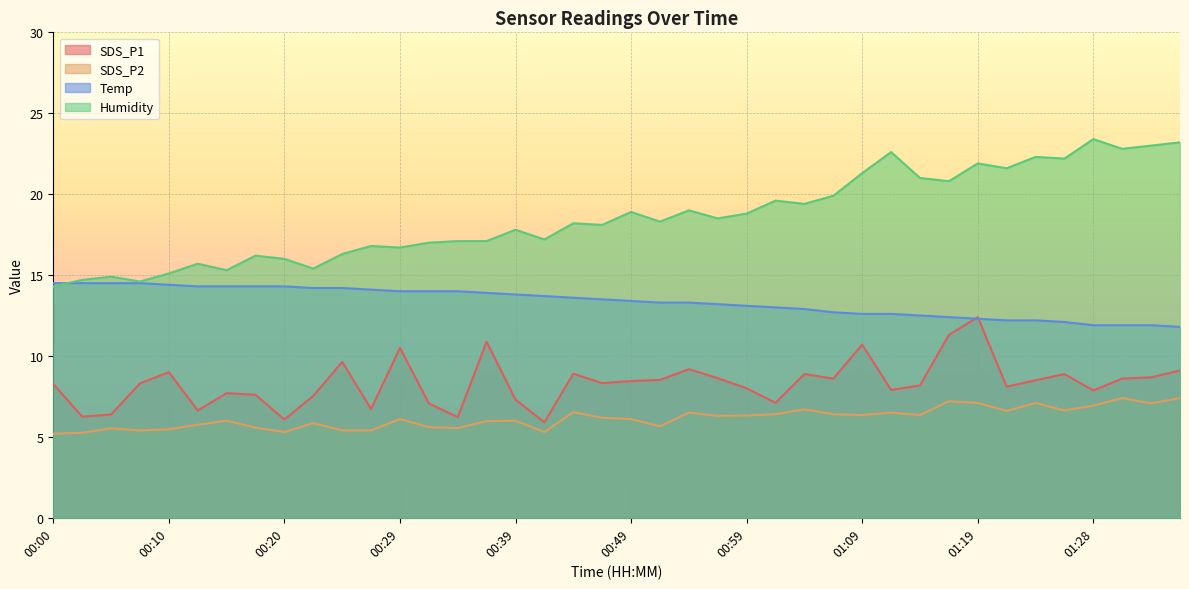

What is the difference between the maximum and minimum values in the Temp series?

2.7